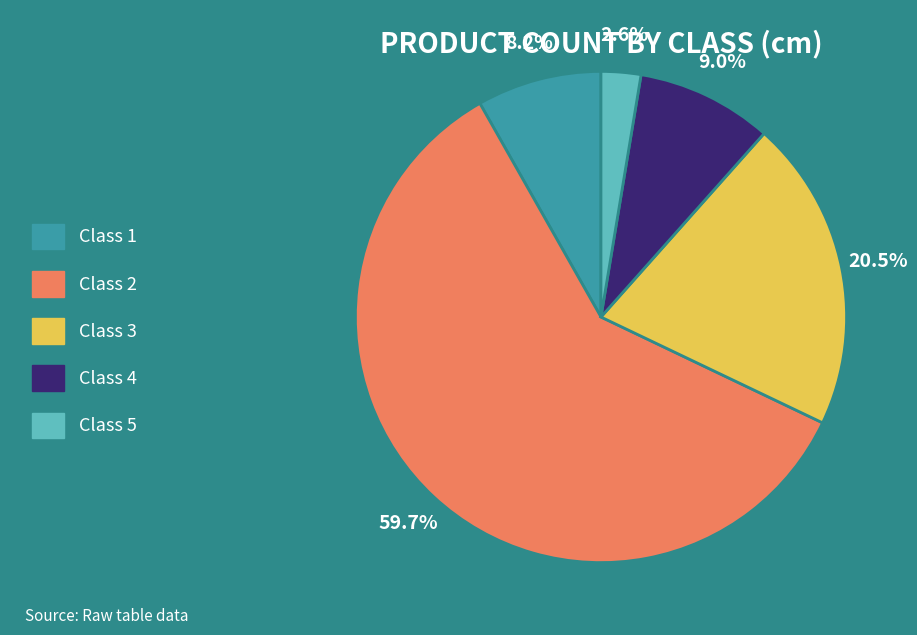

Rank the categories by value from lowest to highest.

Class 5, Class 1, Class 4, Class 3, Class 2